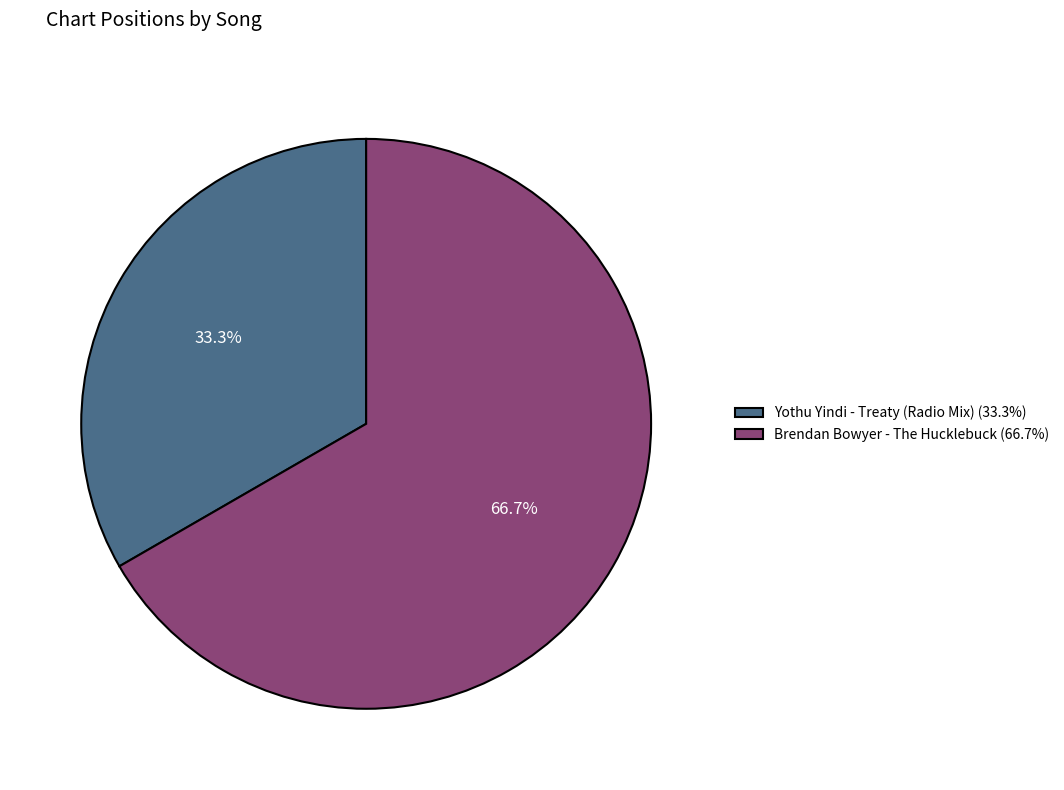

The Yothu Yindi - Treaty (Radio Mix) slice represents 28% of the pie. True or false?

False